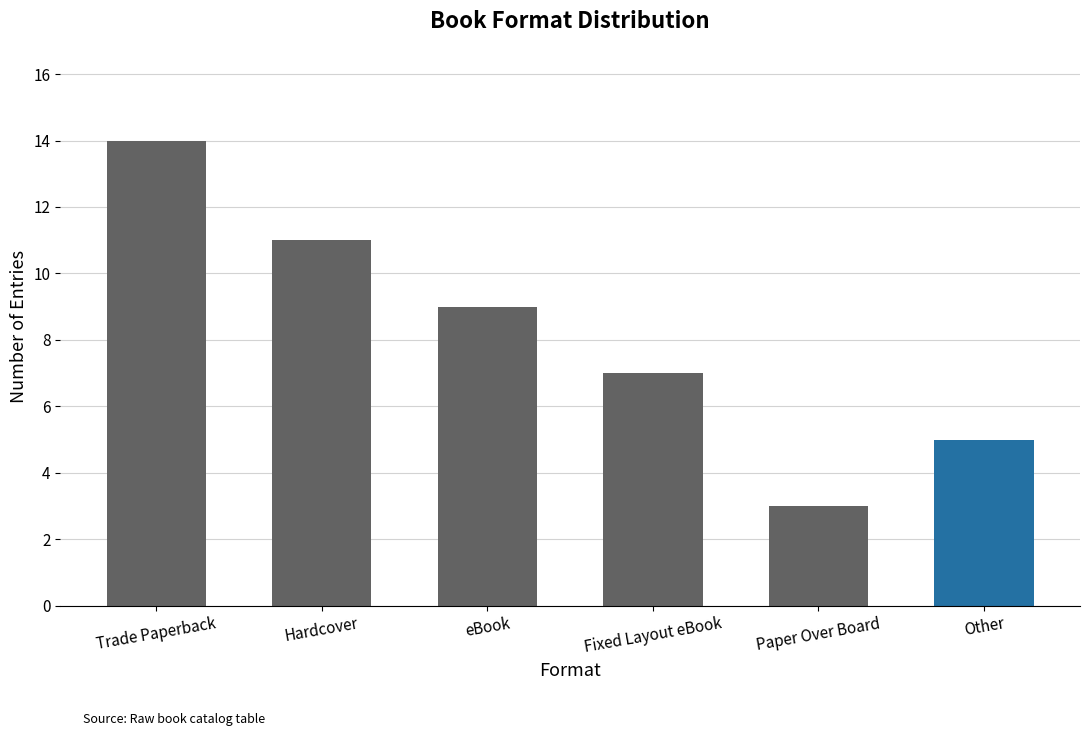

What position from the right is Paper Over Board?

2